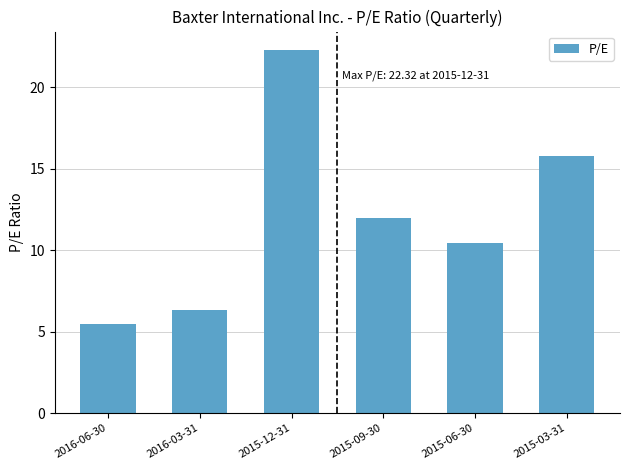

Are the bars horizontal?

No